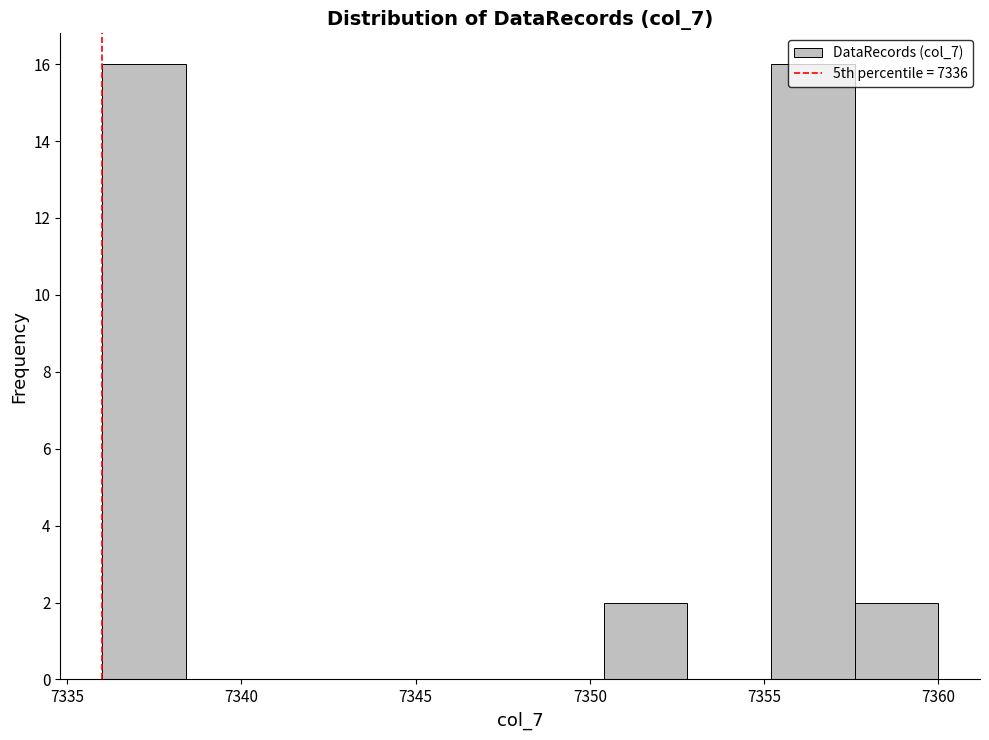

How tall is the bar that spans 7336.0 to 7338.4 on the x-axis? Neither the bar edges nor the heights are printed on the chart, so give them approximately, as read against the axes.

16